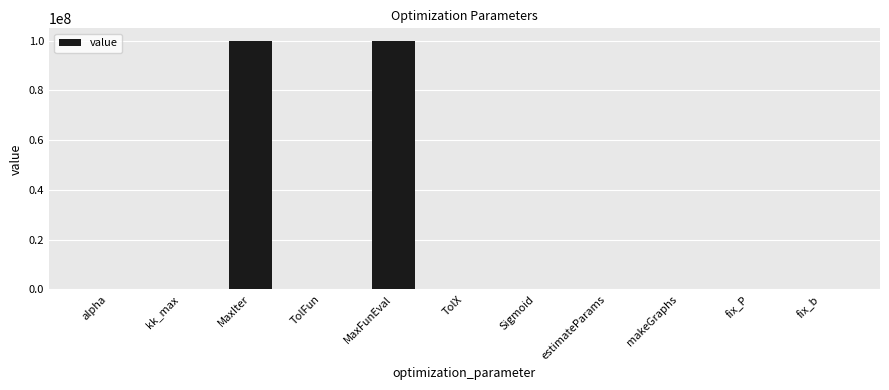

What is the maximum value shown in the chart?

100000000.0